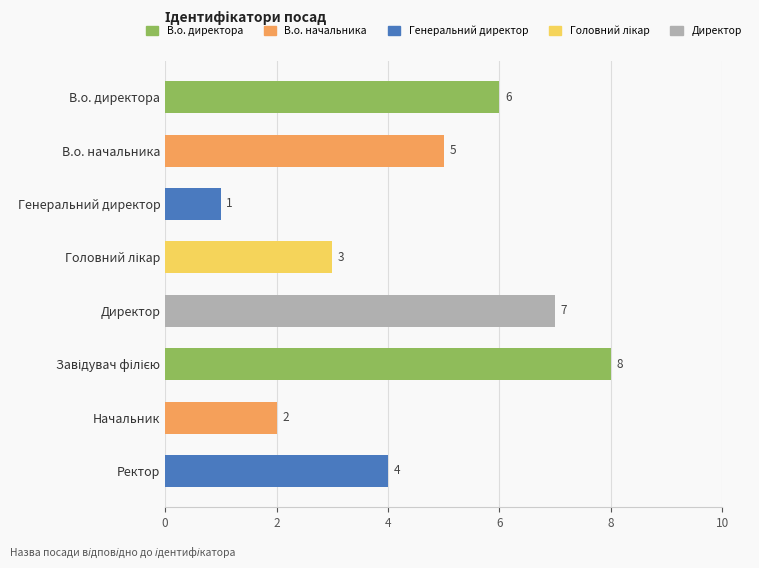

How many values are between 3 and 7?

5